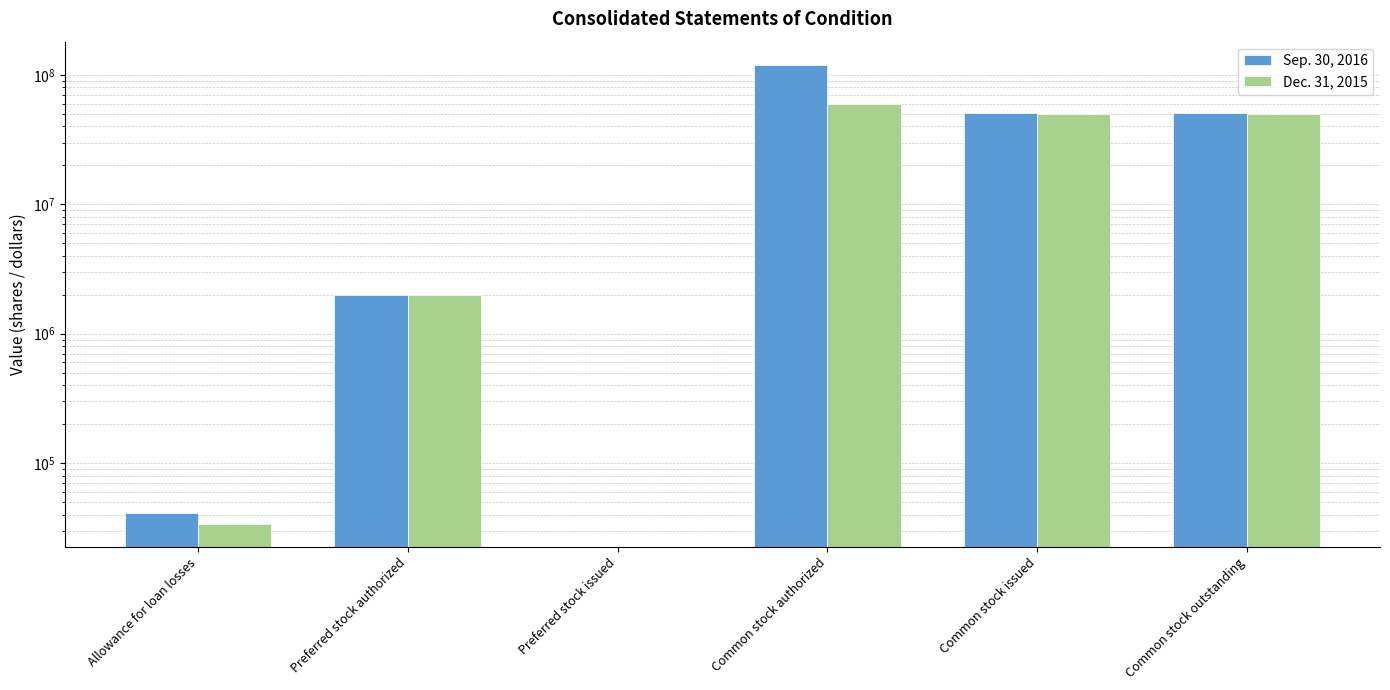

Reading left to right, list all the values displayed in this chart.

Sep. 30, 2016: 41080	2000000	0	120000000	50462946	50462946
Dec. 31, 2015: 33887	2000000	0	60000000	49941428	49941428